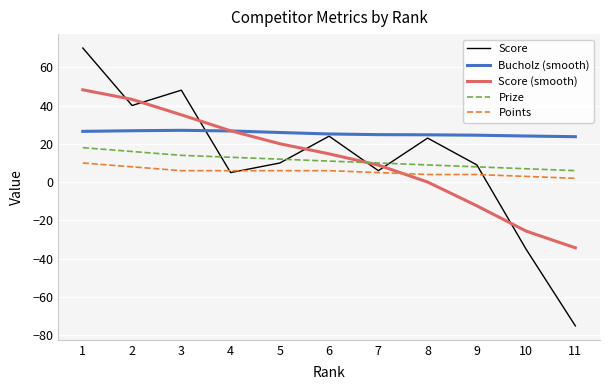

What is the highest value of the Score series?

70.0